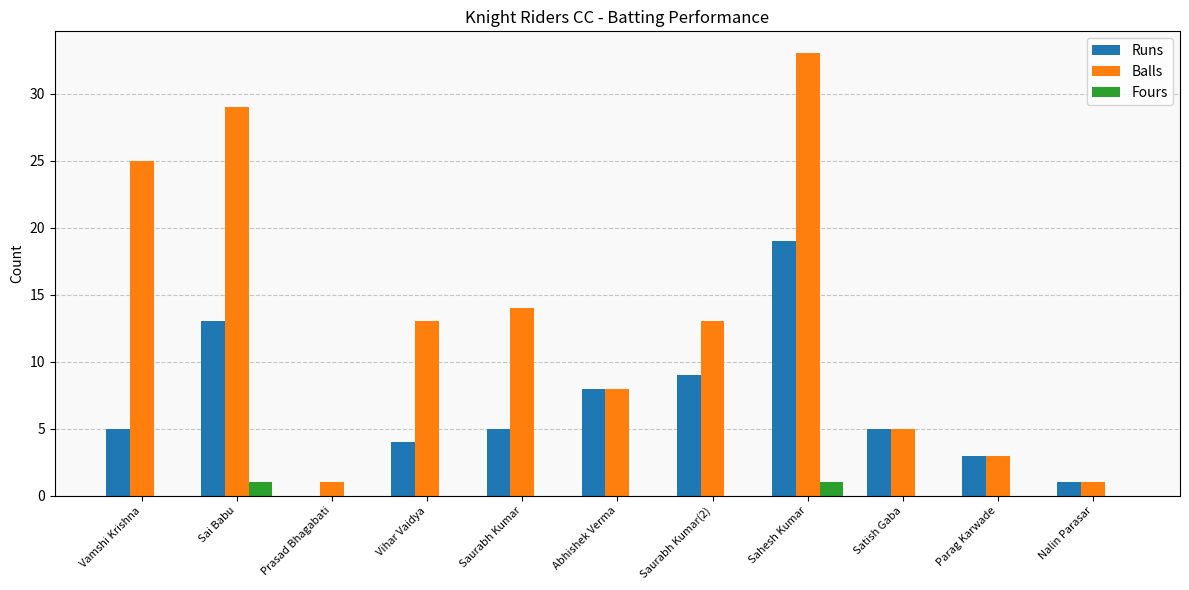

Which series has the widest spread of values?

Balls